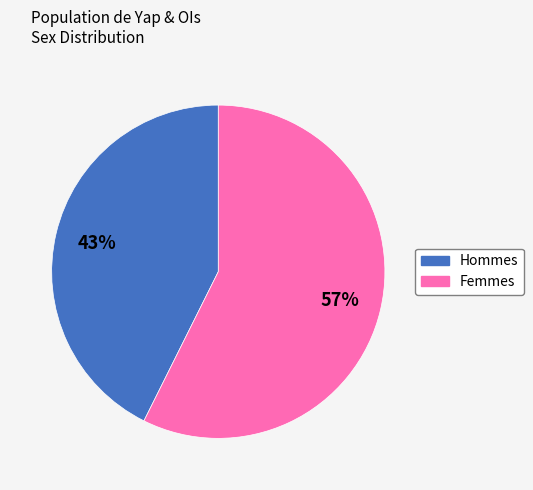

To the nearest percent, what is the average slice percentage?

50%